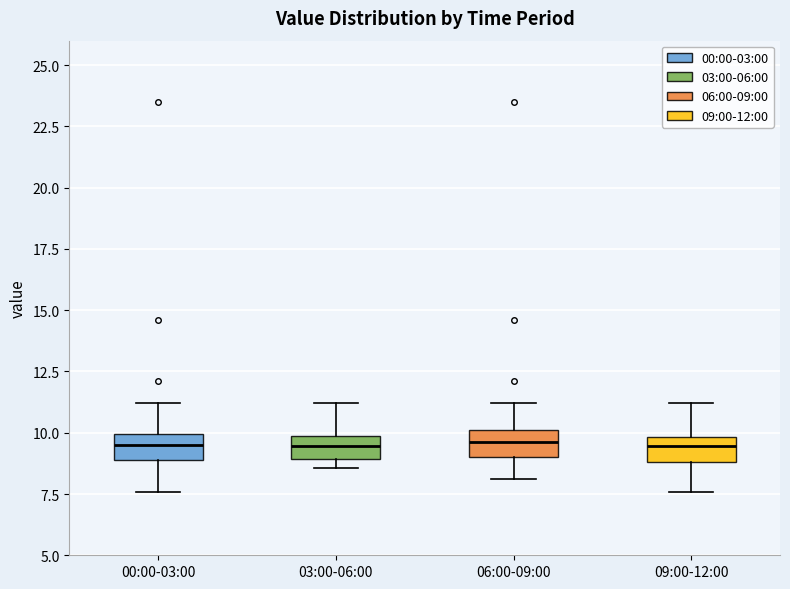

Reading left to right, transcribe this box plot: for each box, give where its median line is, the range the box spans, and where its two whiskers end, as read against the y-axis. The values are not printed on the chart, so give them approximately, as read against the axis.

00:00-03:00: median 9.5, box 9.0 to 10.0, whiskers 7.5 to 11.0
03:00-06:00: median 9.5, box 9.0 to 10.0, whiskers 8.5 to 11.0
06:00-09:00: median 9.5, box 9.0 to 10.0, whiskers 8.0 to 11.0
09:00-12:00: median 9.5, box 9.0 to 10.0, whiskers 7.5 to 11.0